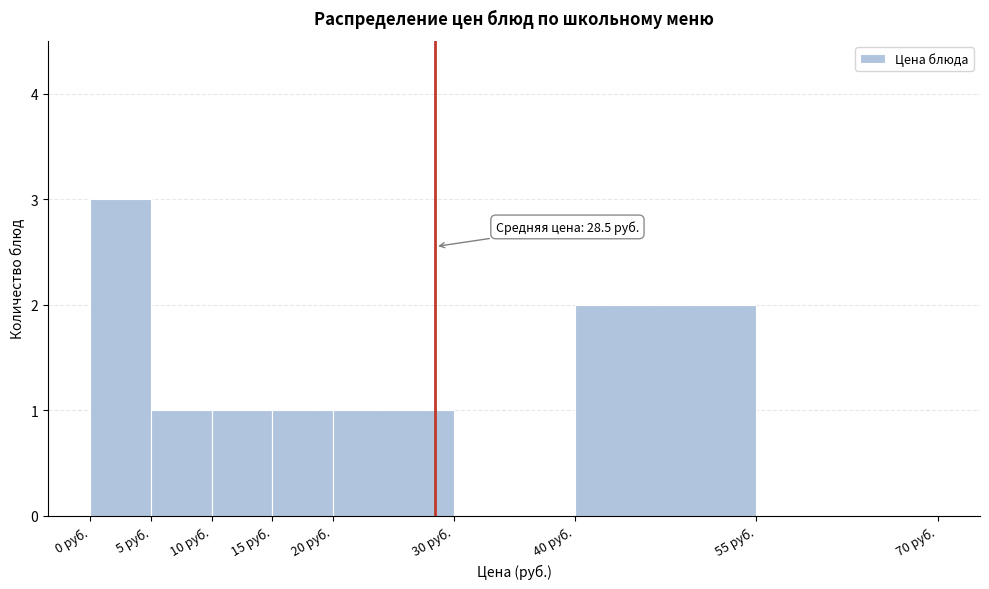

Over which range of the x-axis is the bar tallest?

0 to 5